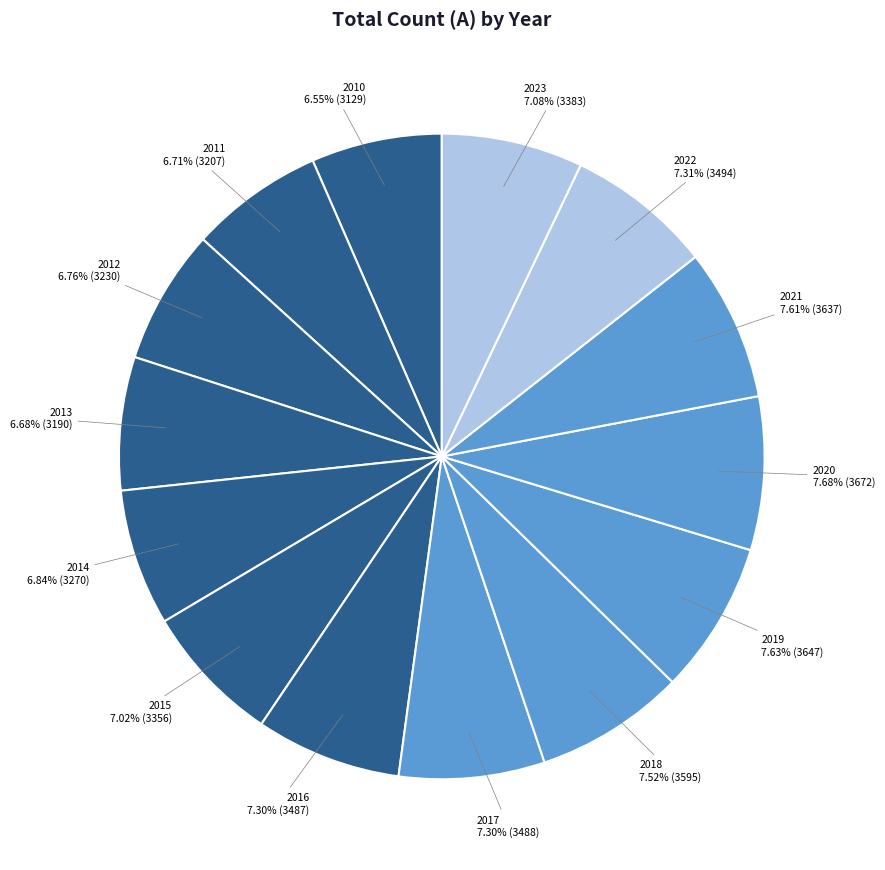

Is there a majority slice in this chart?

No